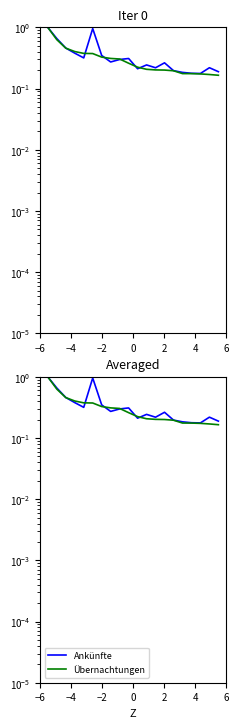

True or false: Ankünfte and Übernachtungen intersect in this chart.

True